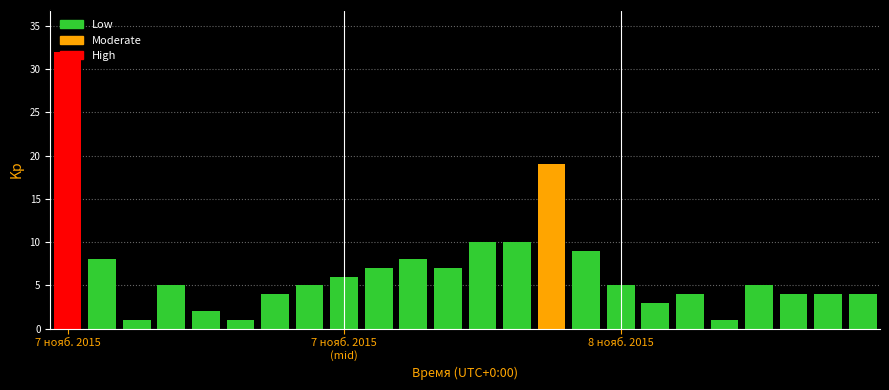

Reading left to right, transcribe all the data shown in this chart.

03:00=32	04:00=8	05:00=1	06:00=5	07:00=2	08:00=1	09:00=4	10:00=5	11:00=6	12:00=7	13:00=8	14:00=7	15:00=10	16:00=10	17:00=19	18:00=9	19:00=5	20:00=3	21:00=4	22:00=1	23:00=5	00:00=4	01:00=4	02:00=4